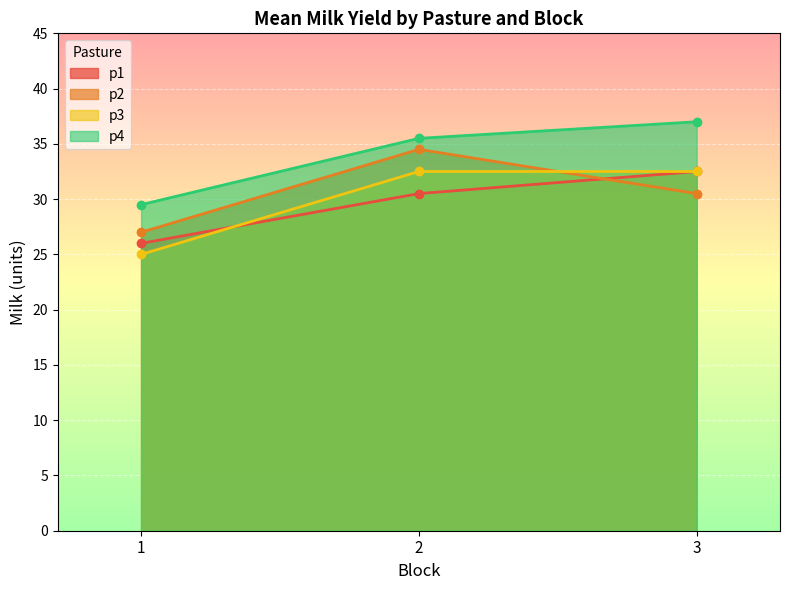

At which label does p1 first exceed 30?

2